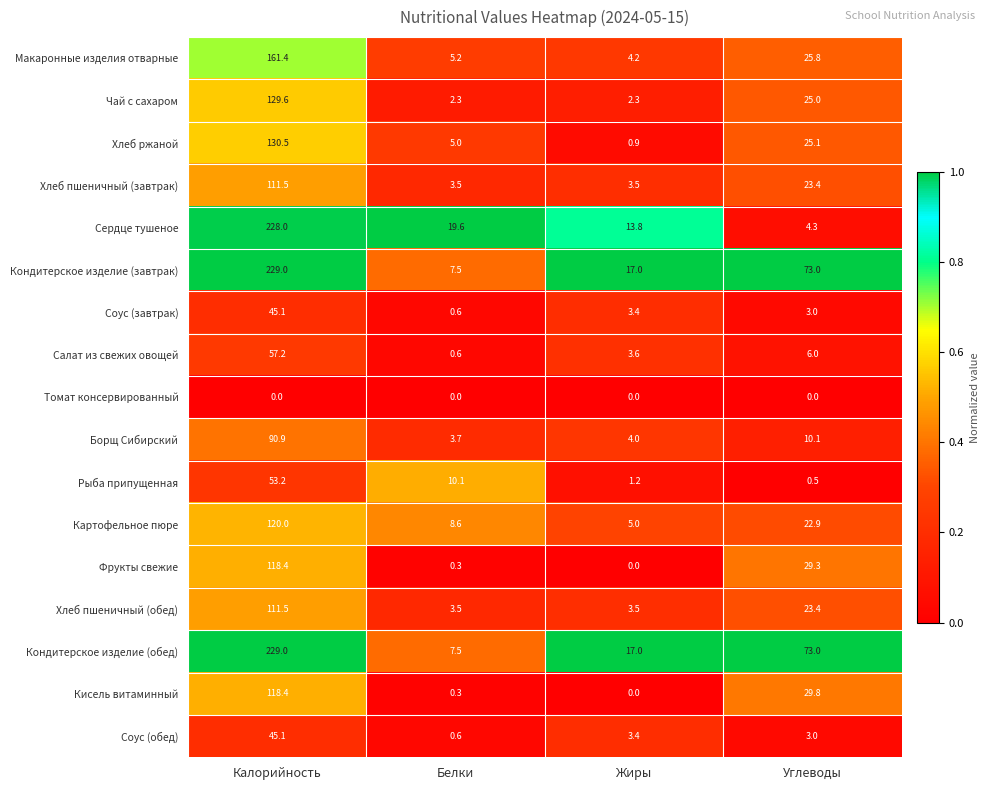

What is the total value across all series at Жиры?

82.8